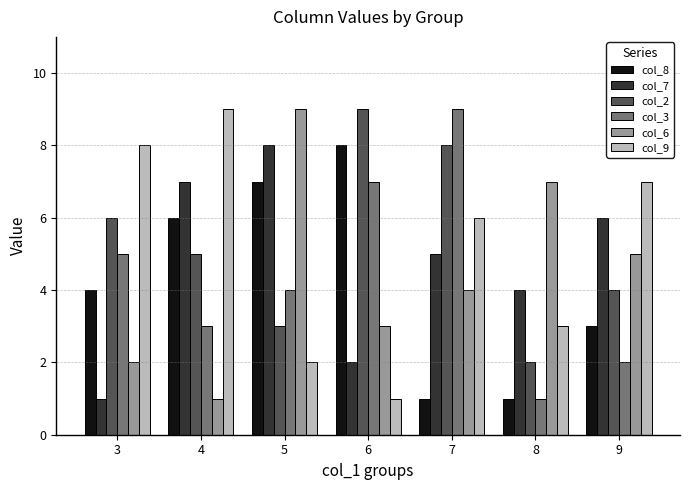

What is the spread (max minus min) of values at 5?

7